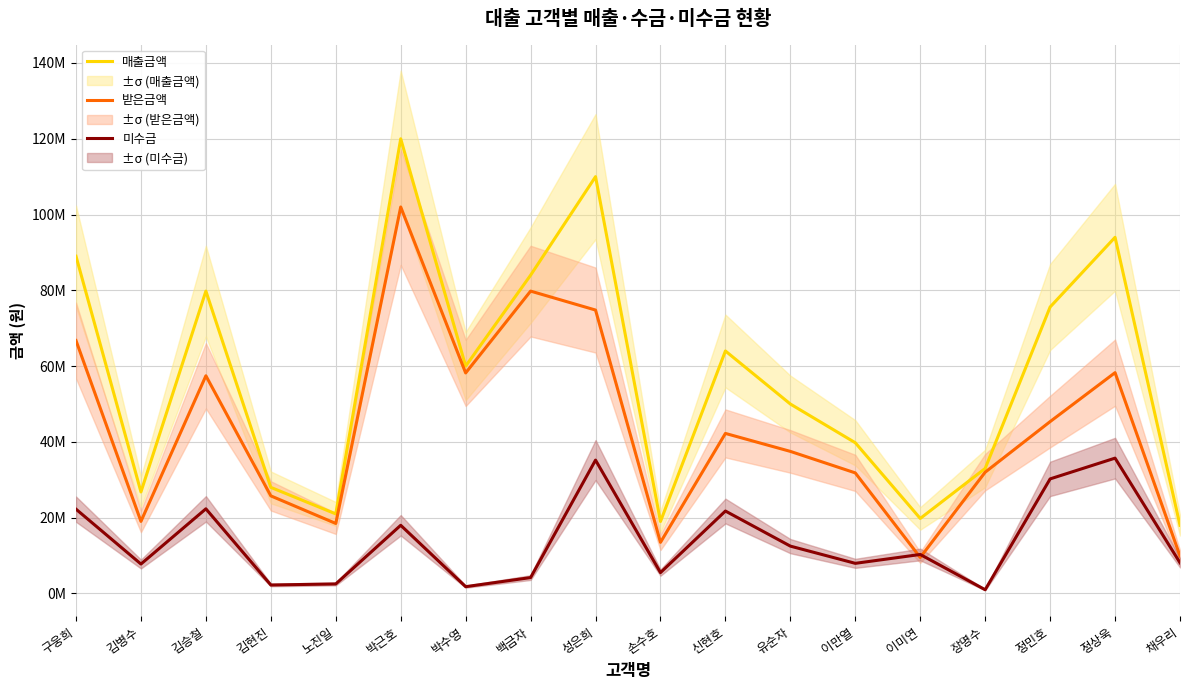

List the labels in order of 미수금 value, largest first.

정상욱, 성은희, 정민호, 김승철, 구웅희, 신현호, 박근호, 유순자, 이미연, 채우리, 이만열, 김병수, 손수호, 백금자, 노진일, 김현진, 박수영, 장명수